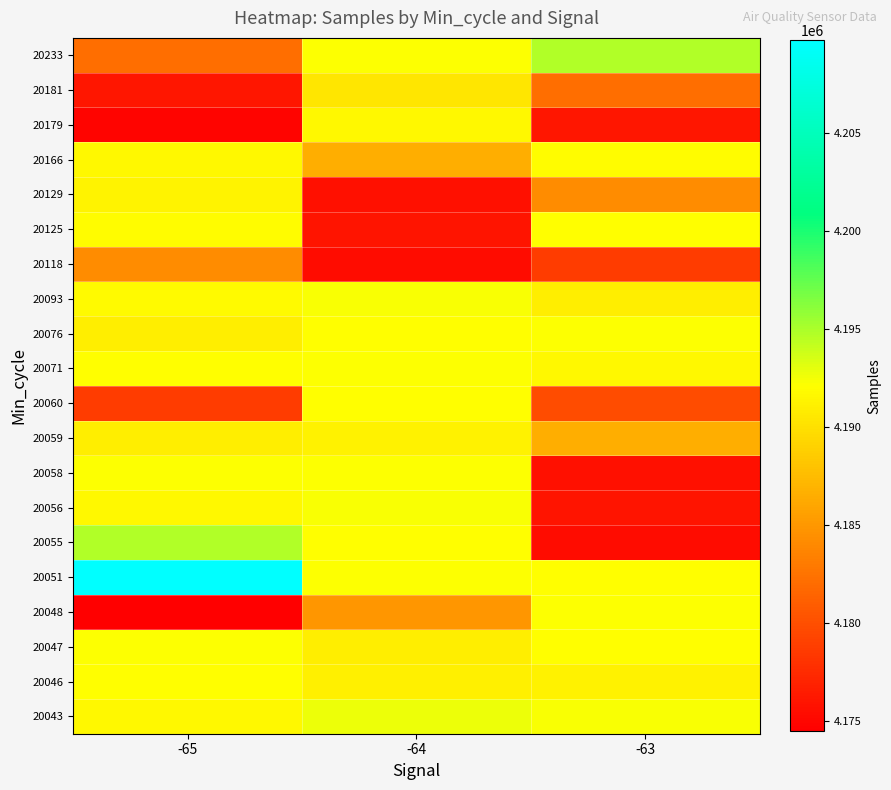

At how many categories does at least one series exceed 4174659?

3